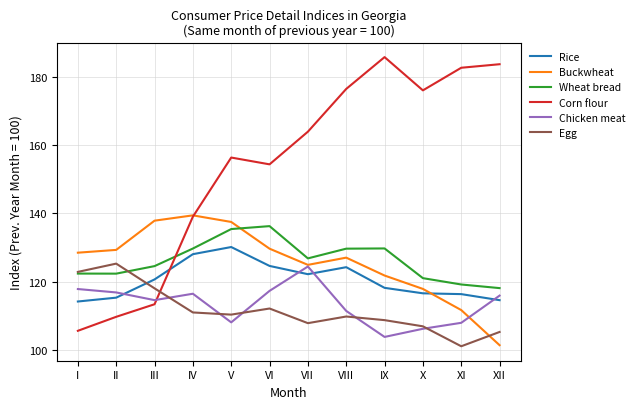

What is the maximum value shown in the chart?

185.9